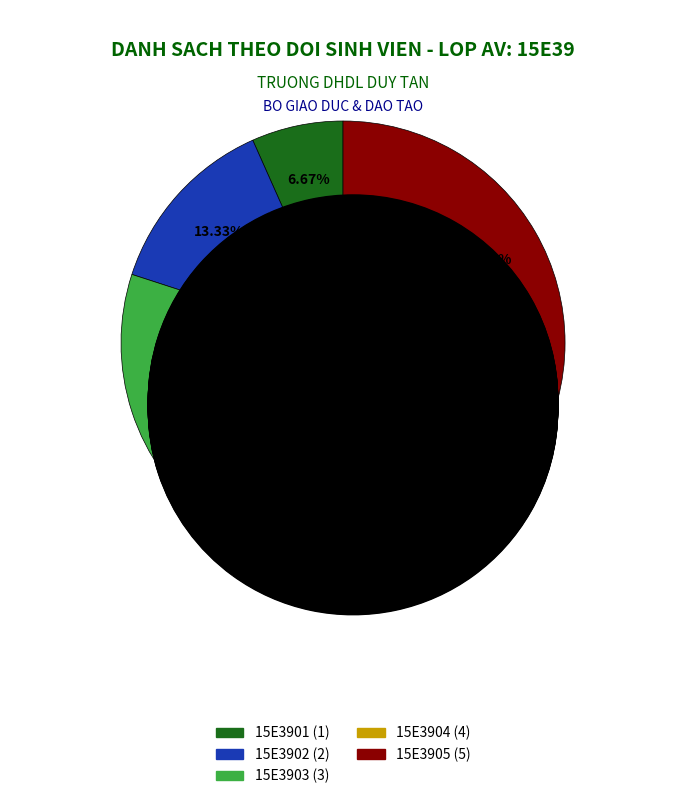

To the nearest percent, what is the difference between the largest and smallest slice percentages?

30%